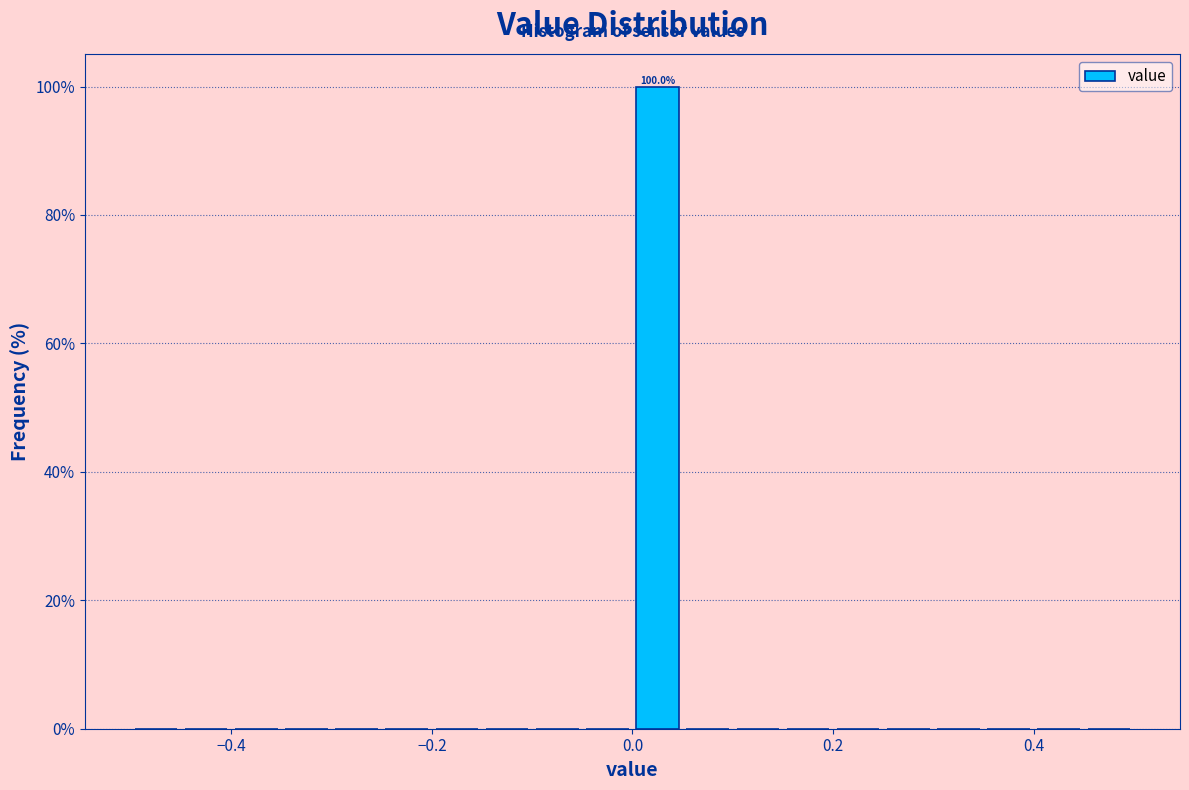

Around what value on the x-axis is the tallest bar? Give the approximate position of its centre, as read against the axis.

0.02